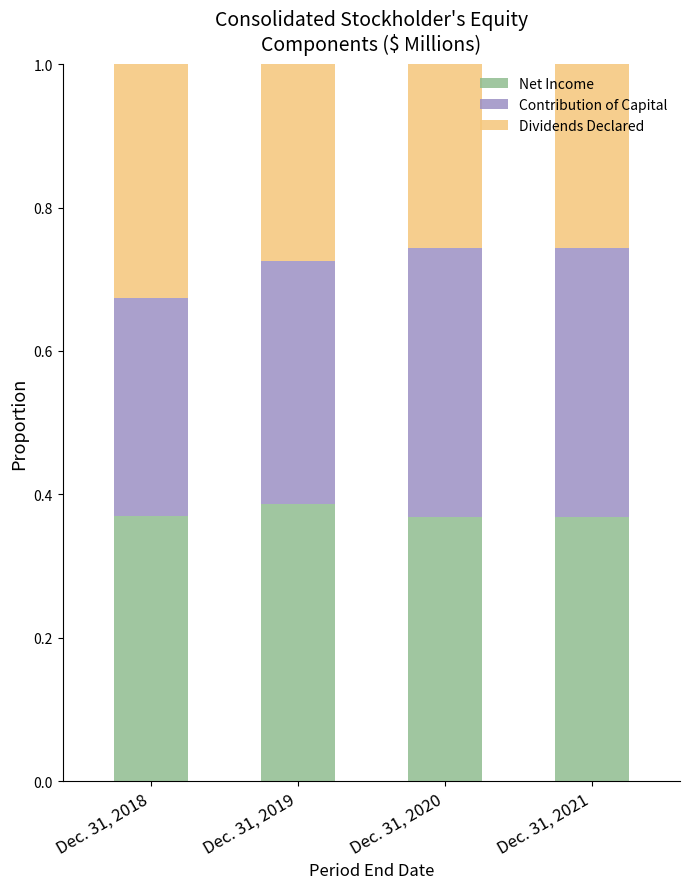

What are all the series names shown in the legend?

Net Income, Contribution of Capital, Dividends Declared